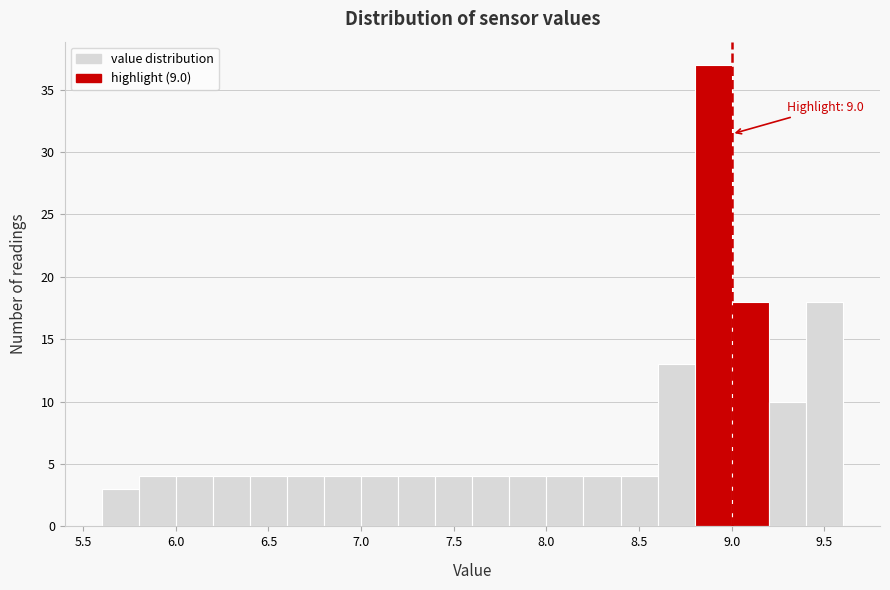

Which range on the x-axis has the tallest bar?

8.8 to 9.0